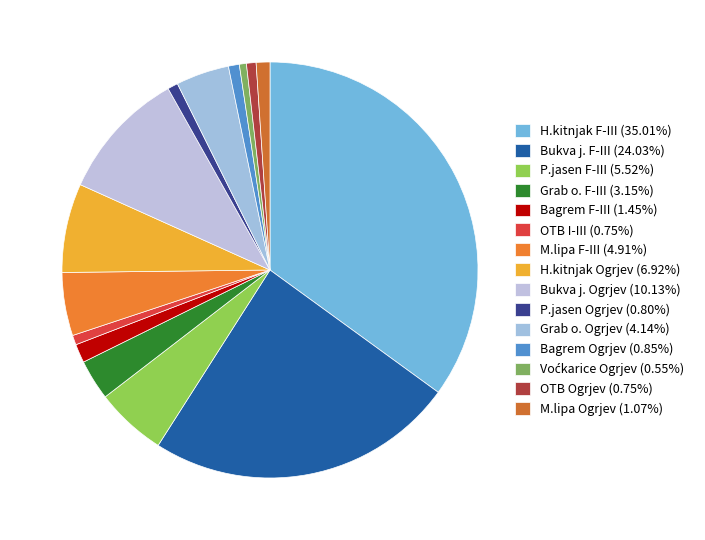

To the nearest percent, what is the difference between the largest and smallest slice percentages?

34%